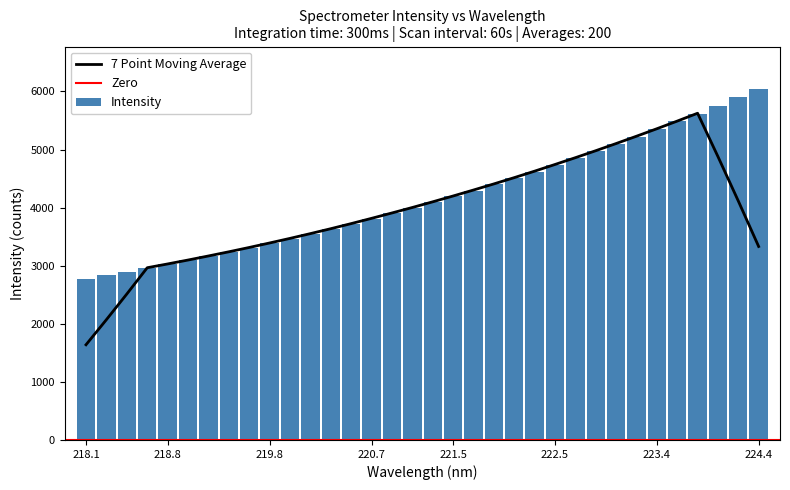

The value at 222.0721 is 4511.3. True or false?

True